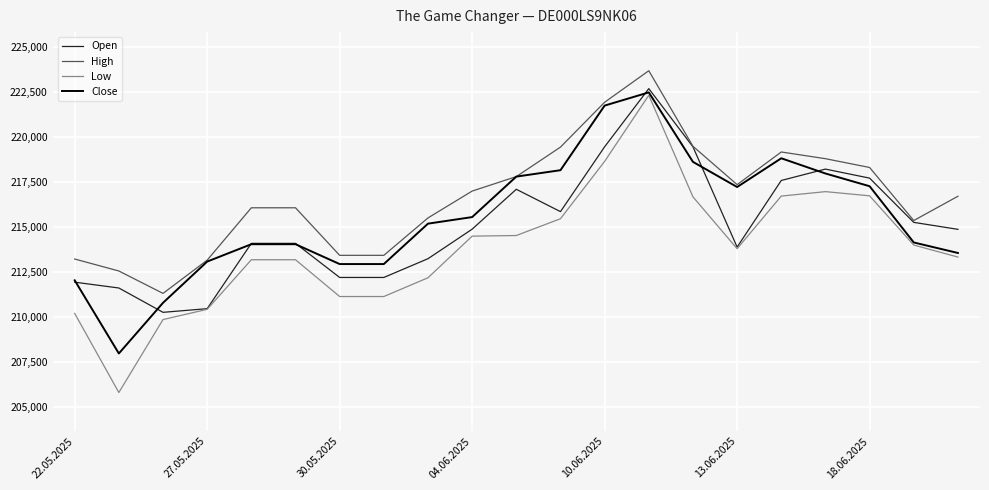

What are all the series names shown in the legend?

Open, High, Low, Close